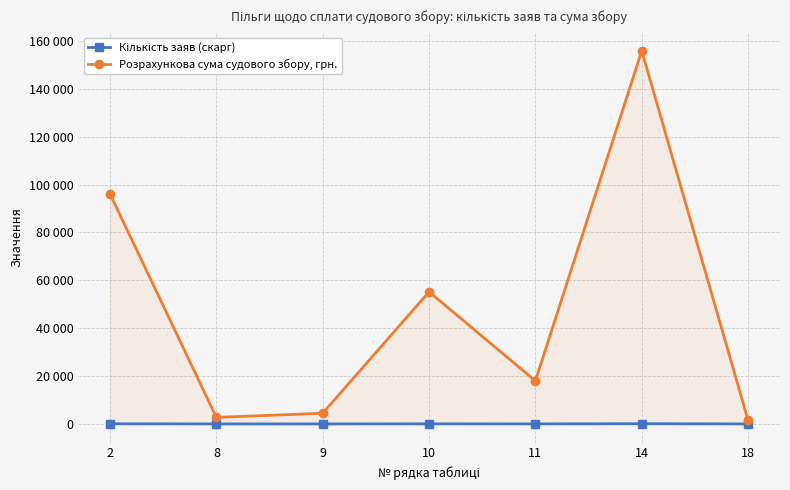

Rank the series by their average value, from lowest to highest.

Кількість заяв (скарг), Розрахункова сума судового збору, грн.